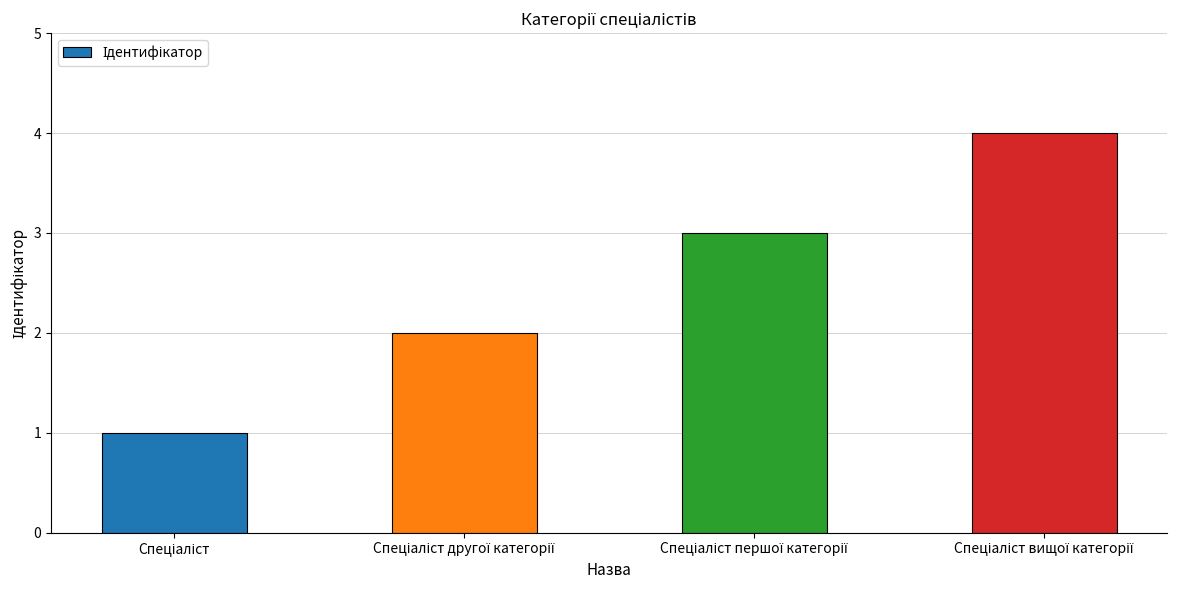

What is the difference between the maximum and minimum values?

3